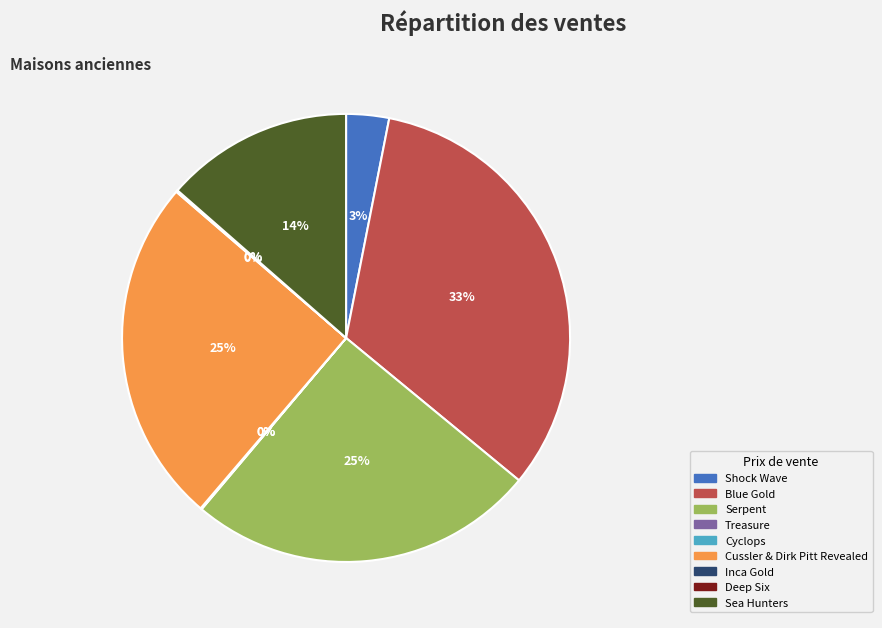

What is the ratio of the value at Cussler & Dirk Pitt Revealed to the value at Serpent?

1.0